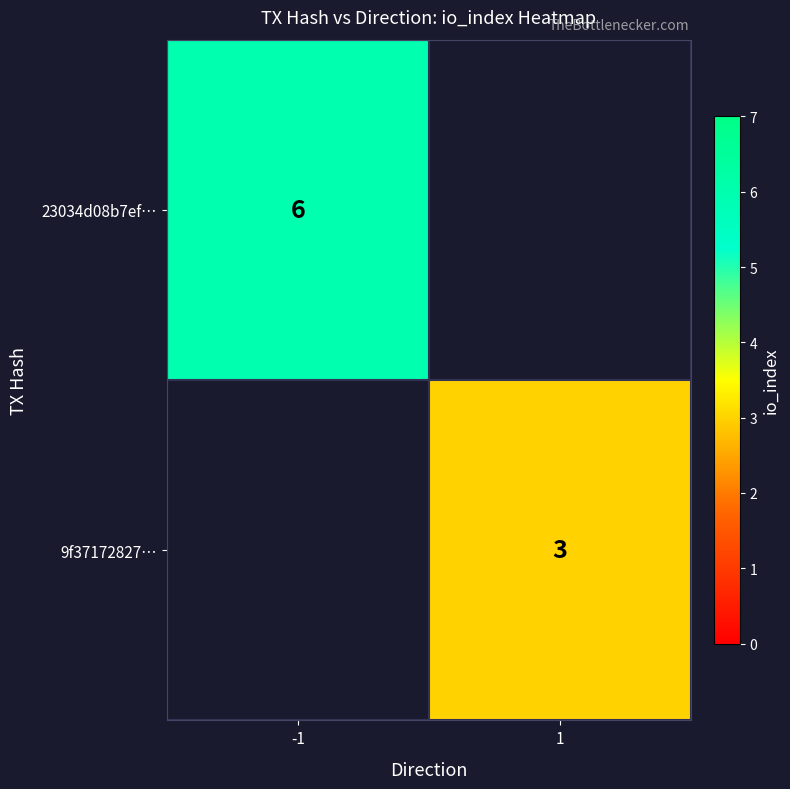

The value of 9f37172827… at 1 is 3. True or false?

True